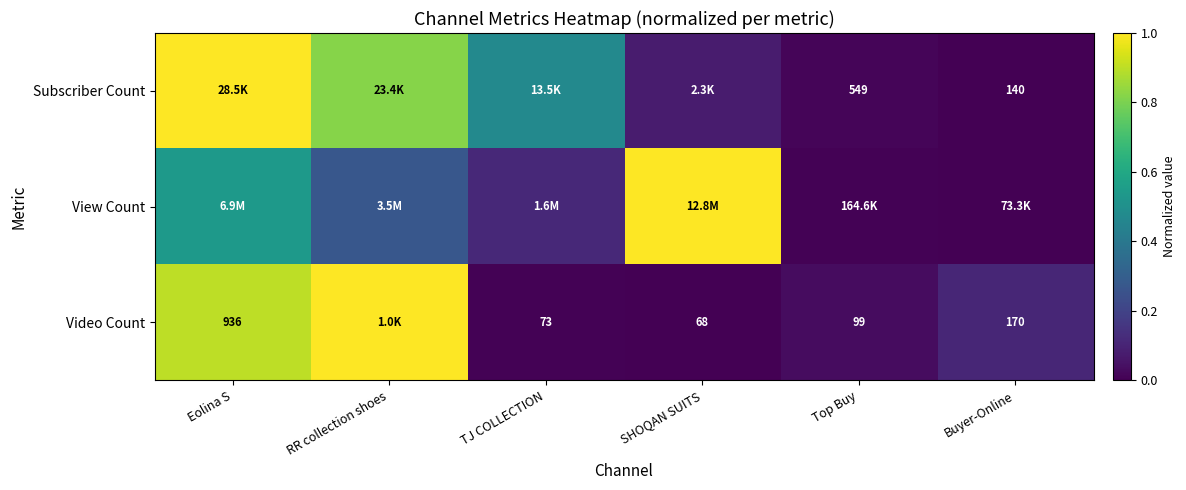

Which has a higher value, Buyer-Online or TJ COLLECTION?

TJ COLLECTION